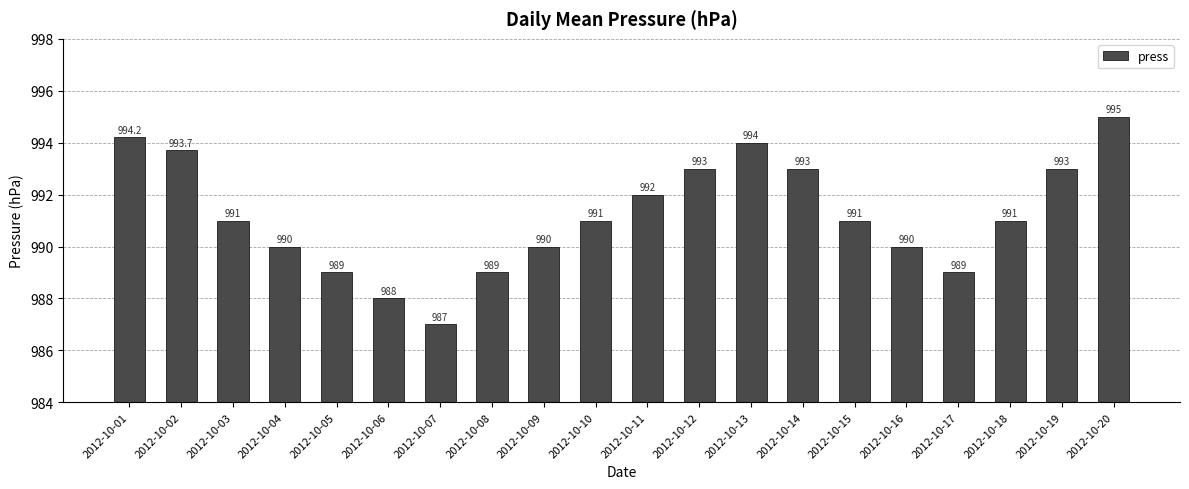

How many distinct data groups are displayed?

1